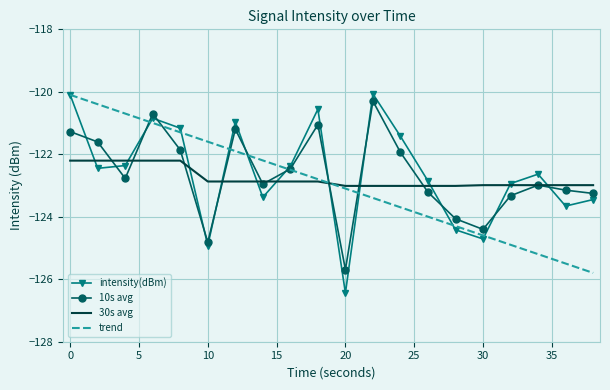

What is the smallest value displayed?

-126.4